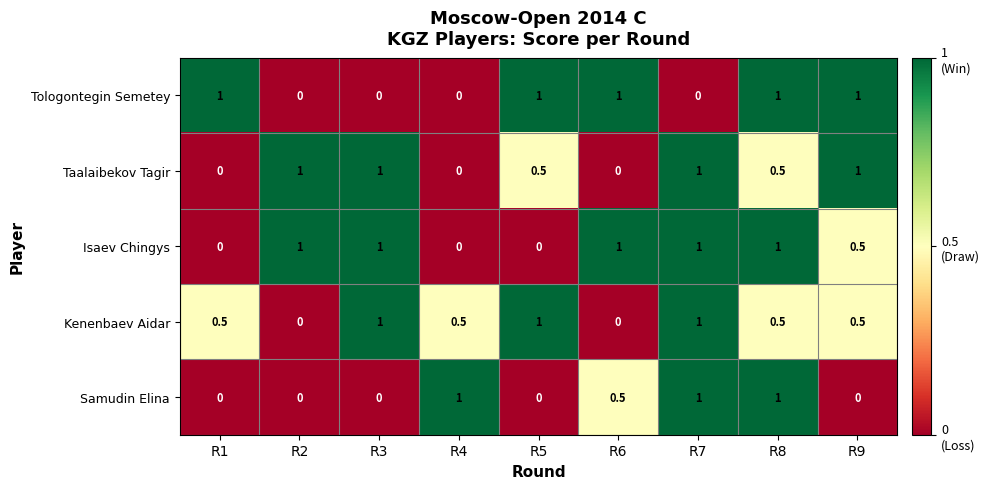

What is the difference between the maximum and minimum values in the Taalaibekov Tagir series?

1.0